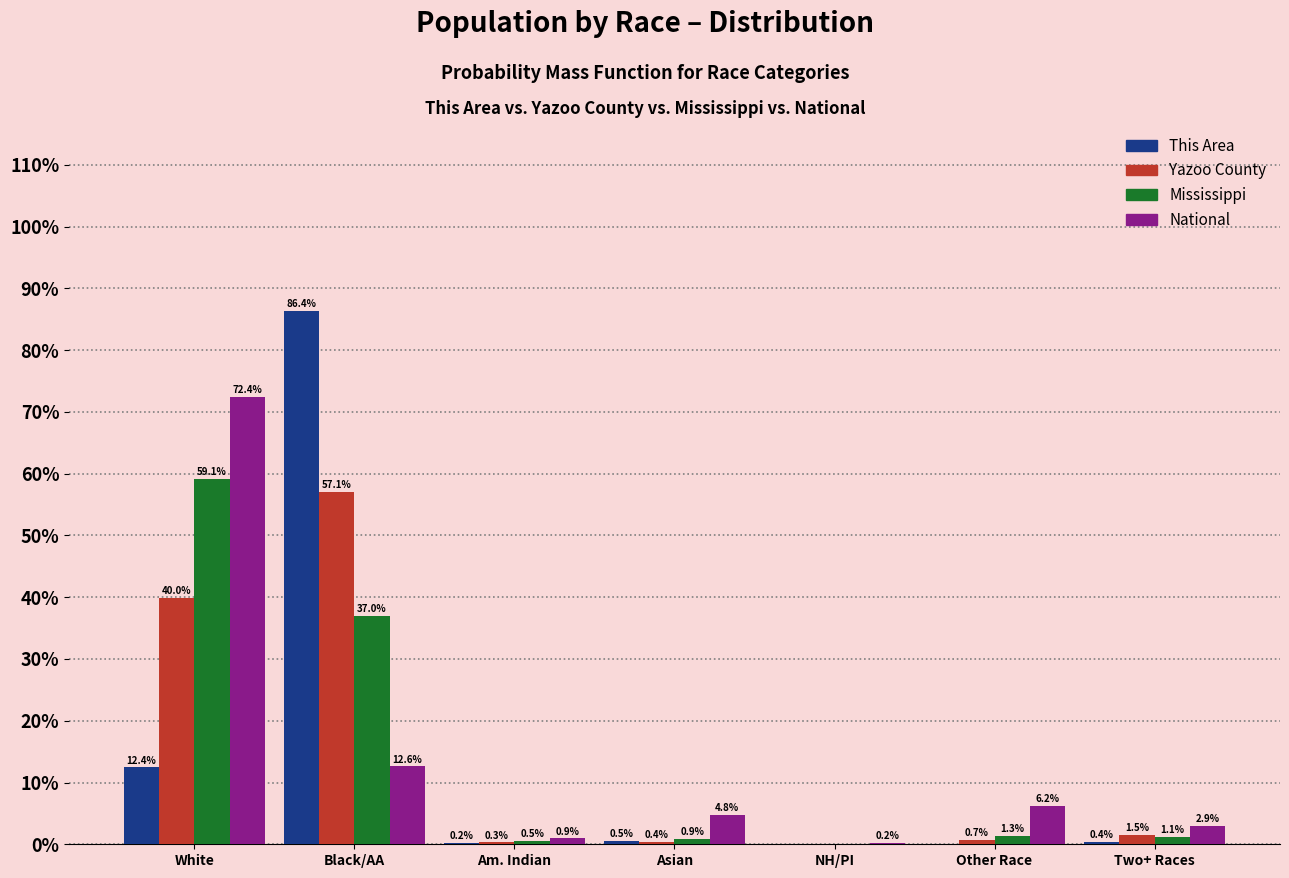

At which label is This Area closest to 43?

White